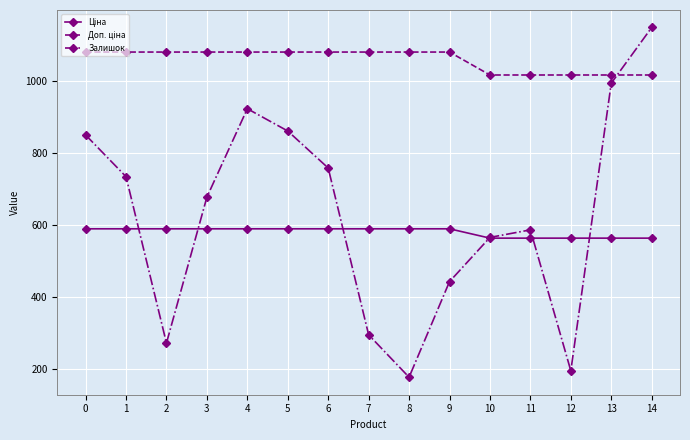

Does the chart display data point markers on the line(s)?

Yes